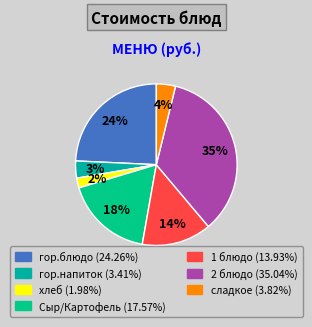

Is there any slice that represents more than half of the pie?

No